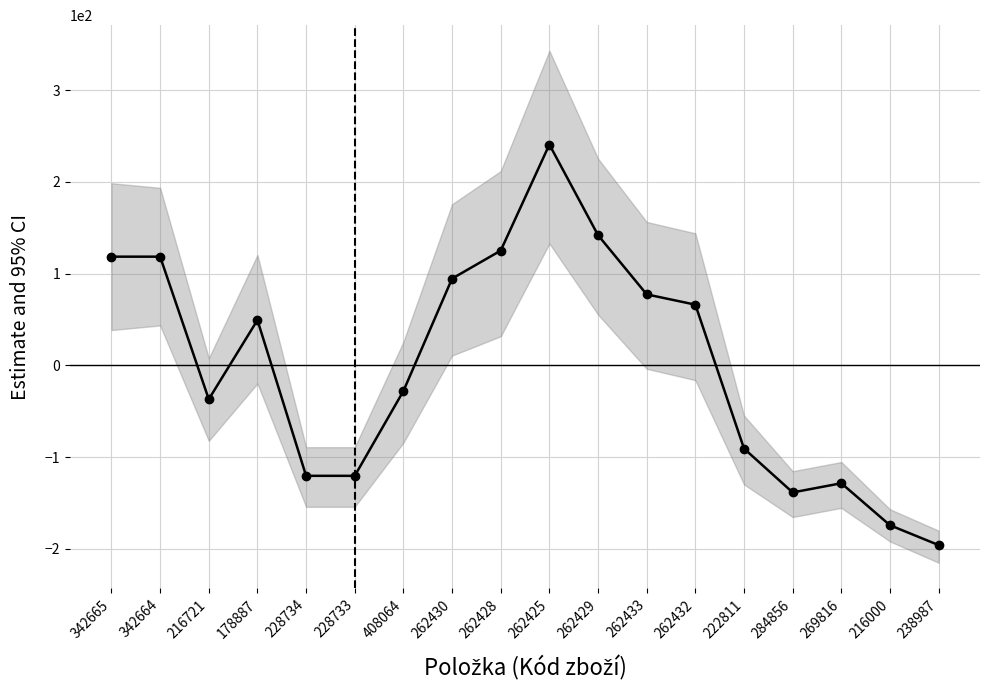

How many categories are shown in the chart?

18